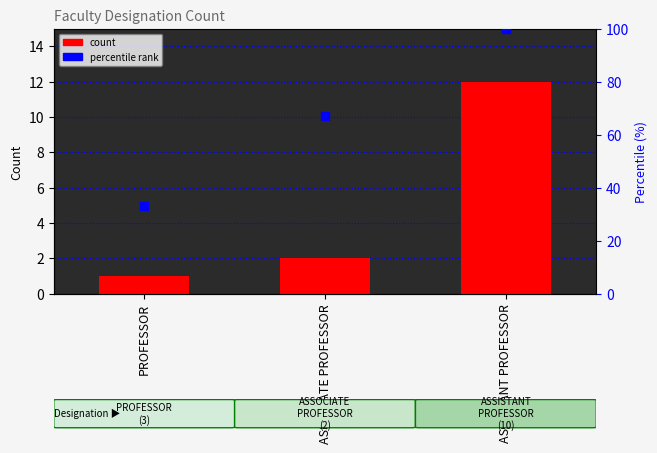

Read the value at ASSOCIATE PROFESSOR.

2